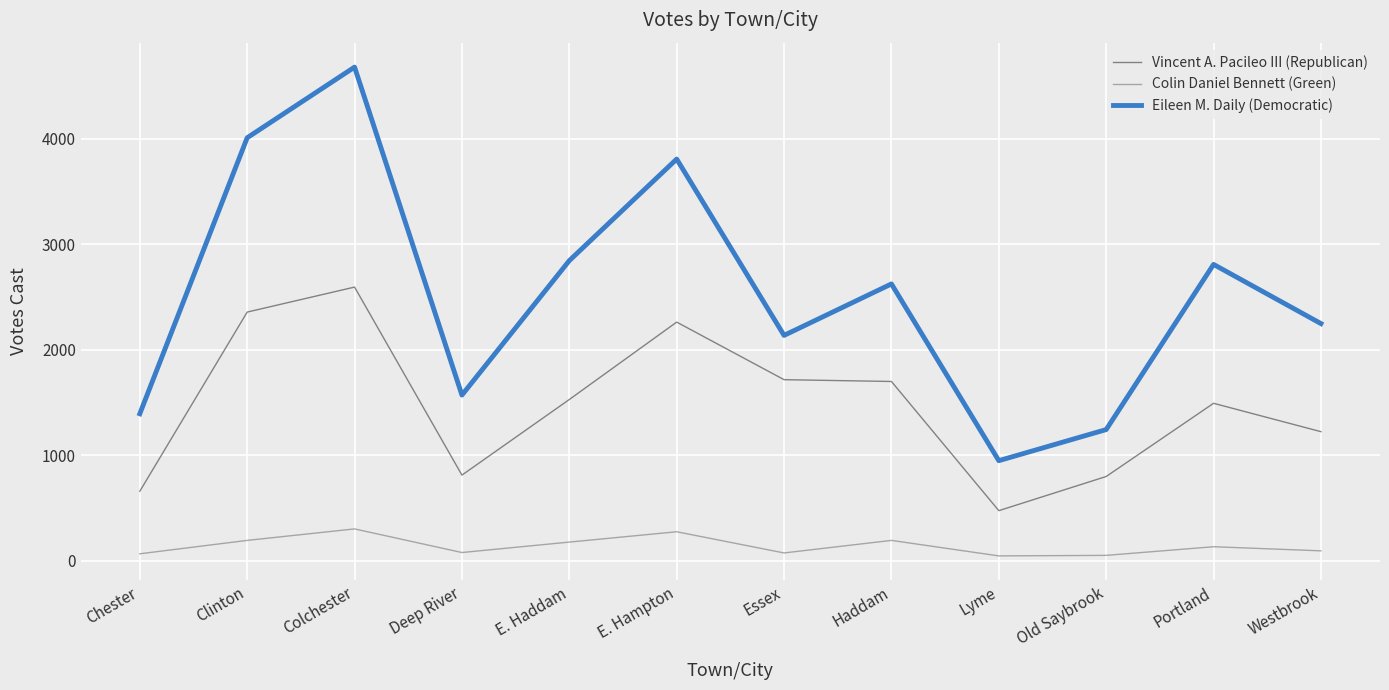

Which series has the largest range (max minus min)?

Eileen M. Daily (Democratic)